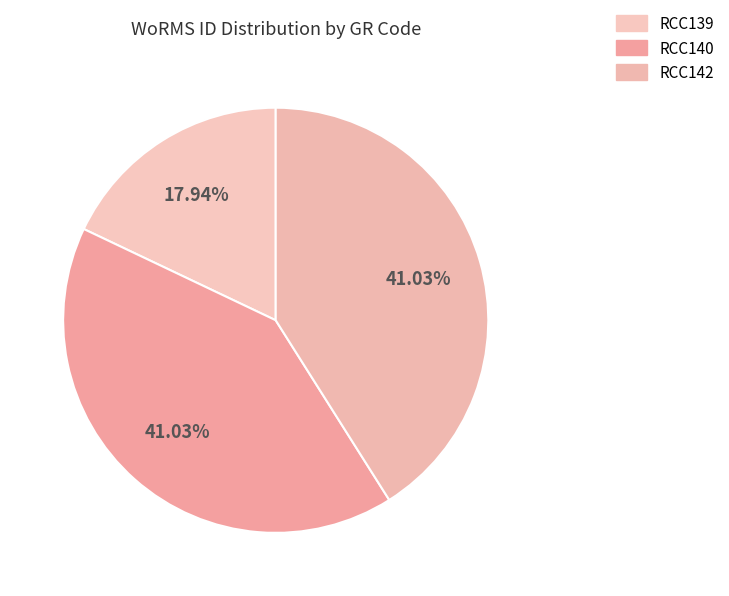

How many slices are in this pie chart?

3